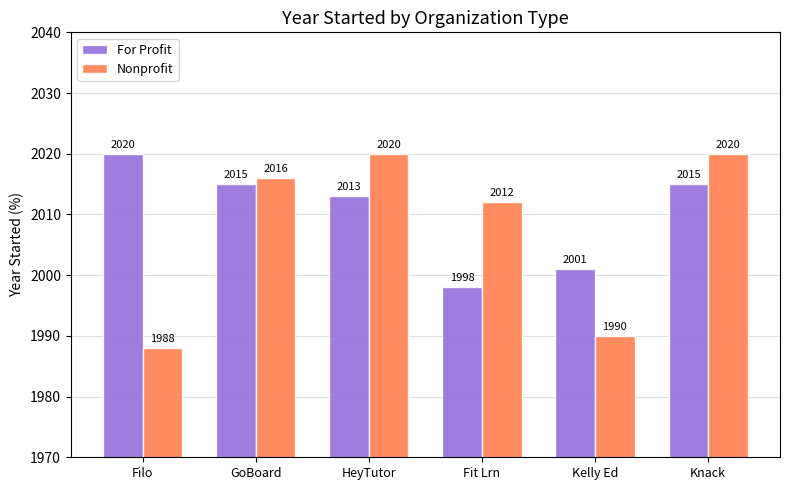

Between Filo and Fit Lrn, which series saw the biggest shift?

Nonprofit